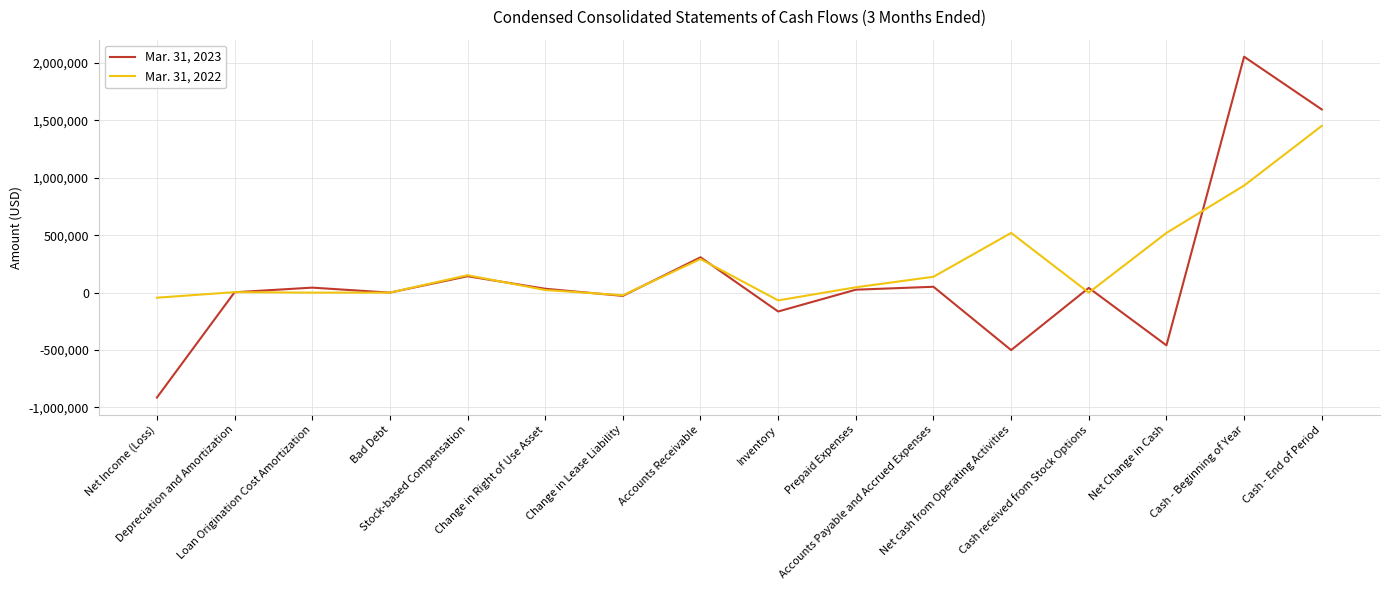

What is the total value across all series at Depreciation and Amortization?

7205